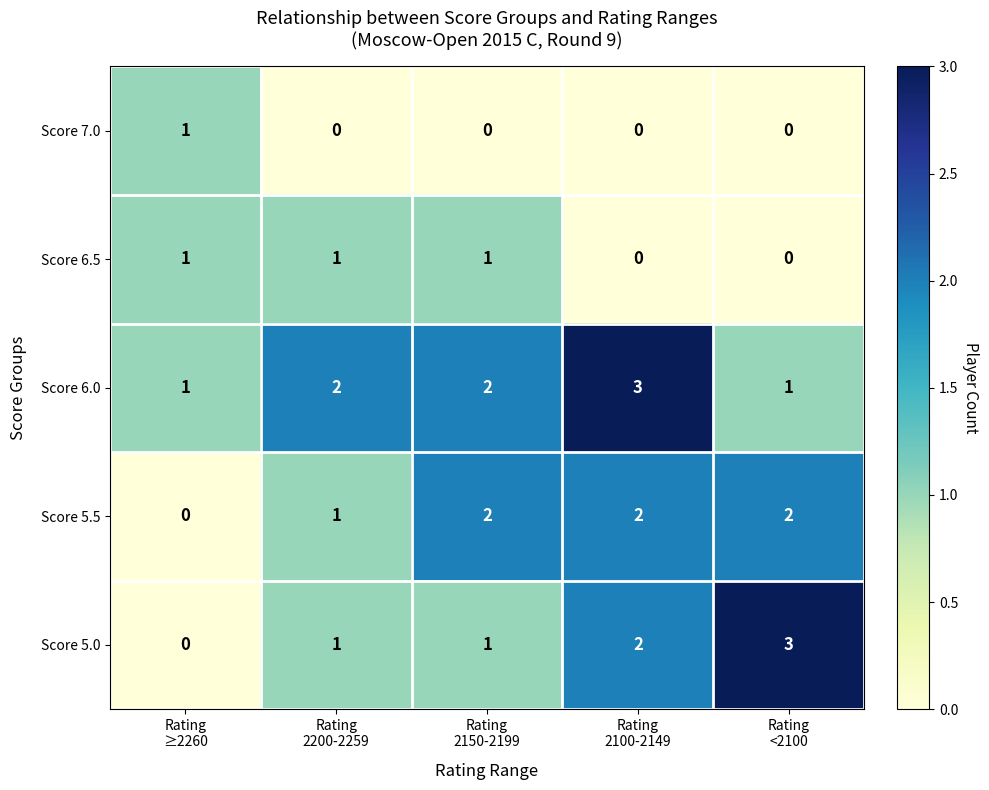

What is the greatest value displayed?

3